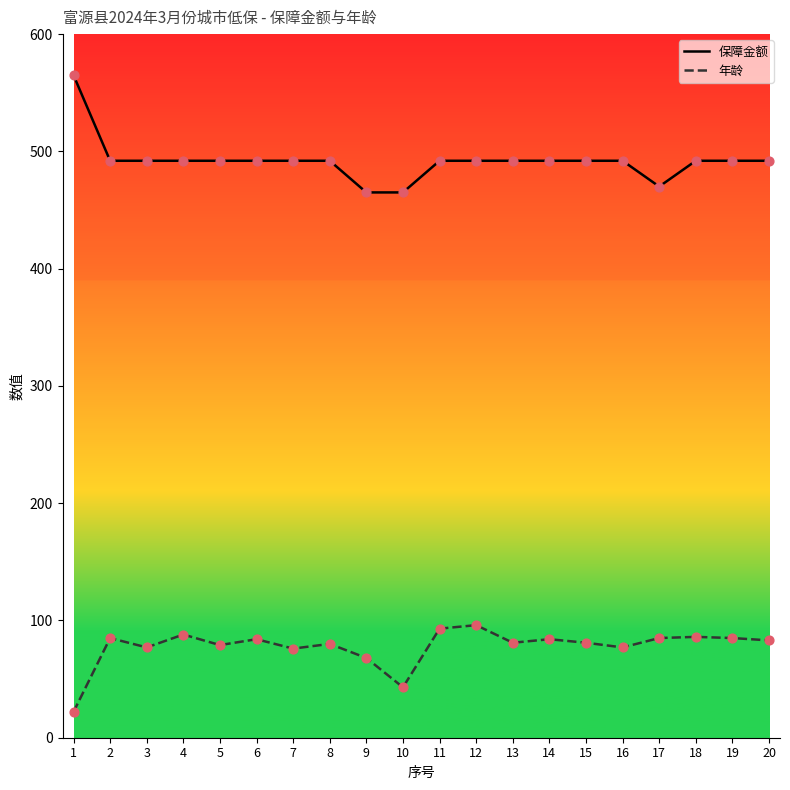

Is the value of 年龄 at 6 greater than the value of 保障金额 at 3?

No